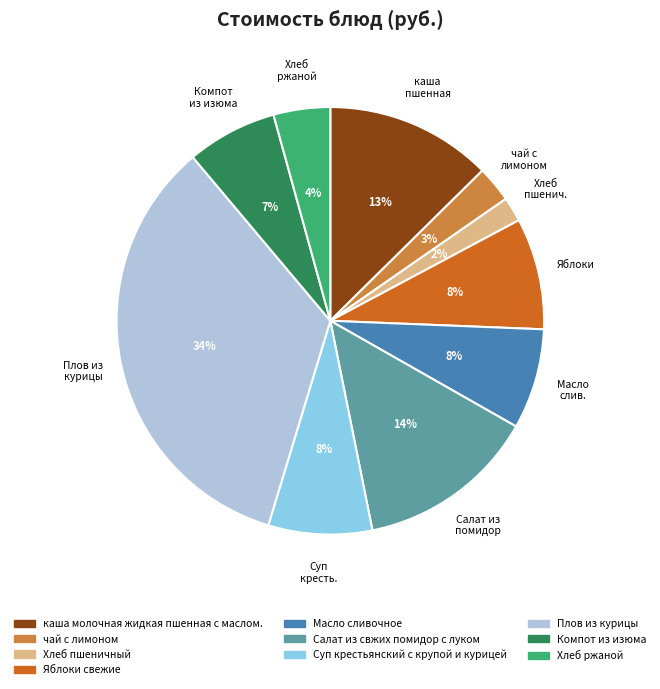

Does Плов из курицы represent more than half of the total?

No